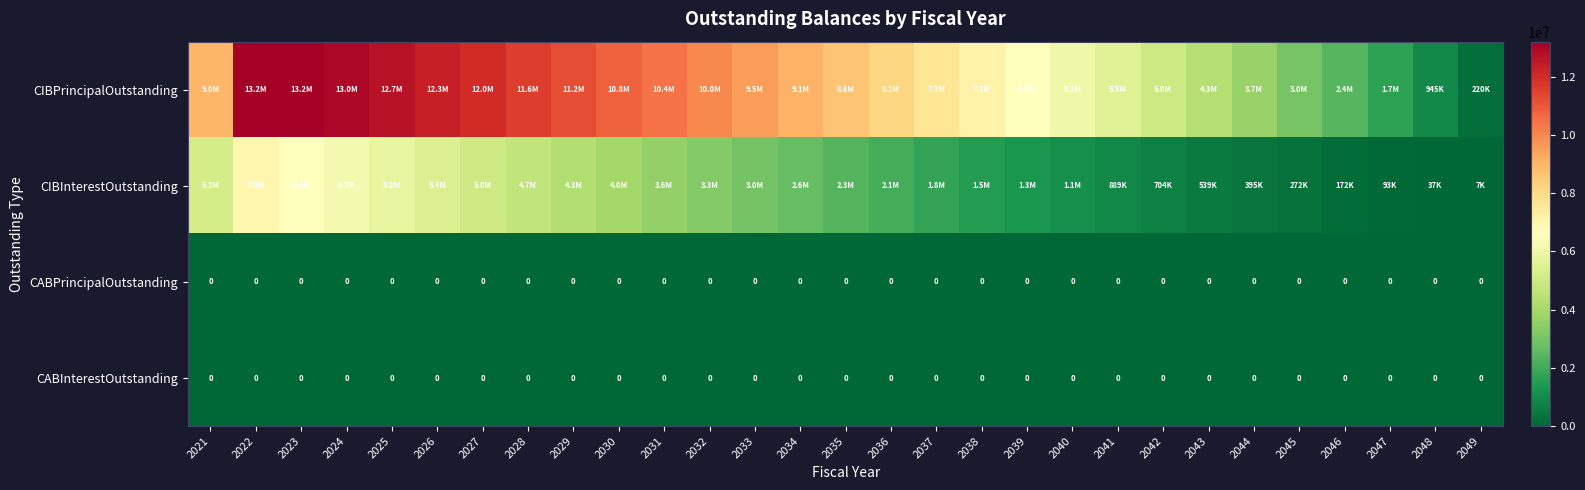

List the series in order of their peak value, highest first.

CIBPrincipalOutstanding, CIBInterestOutstanding, CABPrincipalOutstanding, CABInterestOutstanding